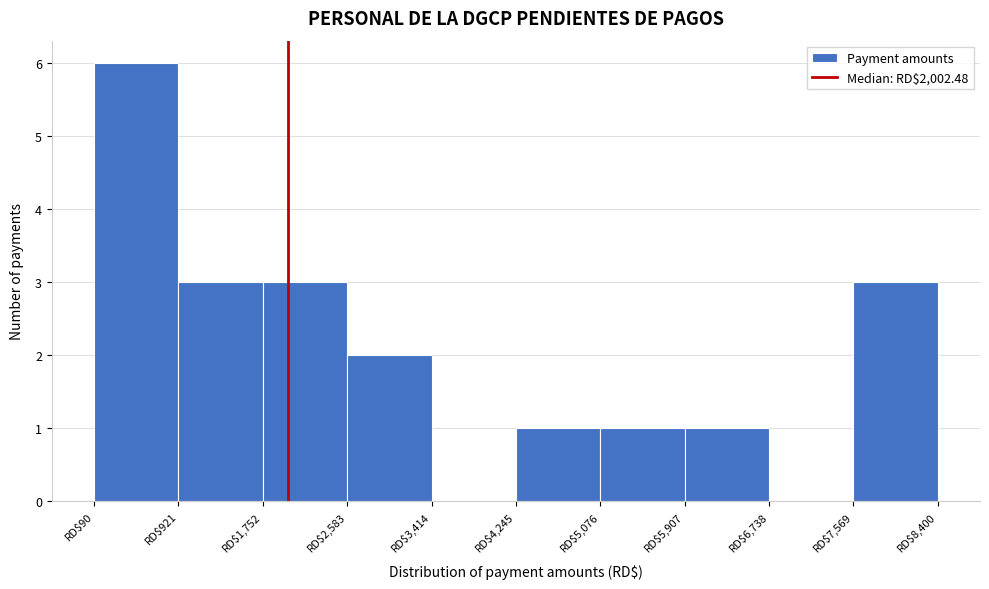

Reading left to right, transcribe this chart: for each bar, give the range it covers on the x-axis and its height. Neither the bar edges nor the heights are printed on the chart, so give them approximately, as read against the axes.

100 to 900: 6
900 to 1800: 3
1800 to 2600: 3
2600 to 3400: 2
3400 to 4200: 0
4200 to 5100: 1
5100 to 5900: 1
5900 to 6700: 1
6700 to 7600: 0
7600 to 8400: 3